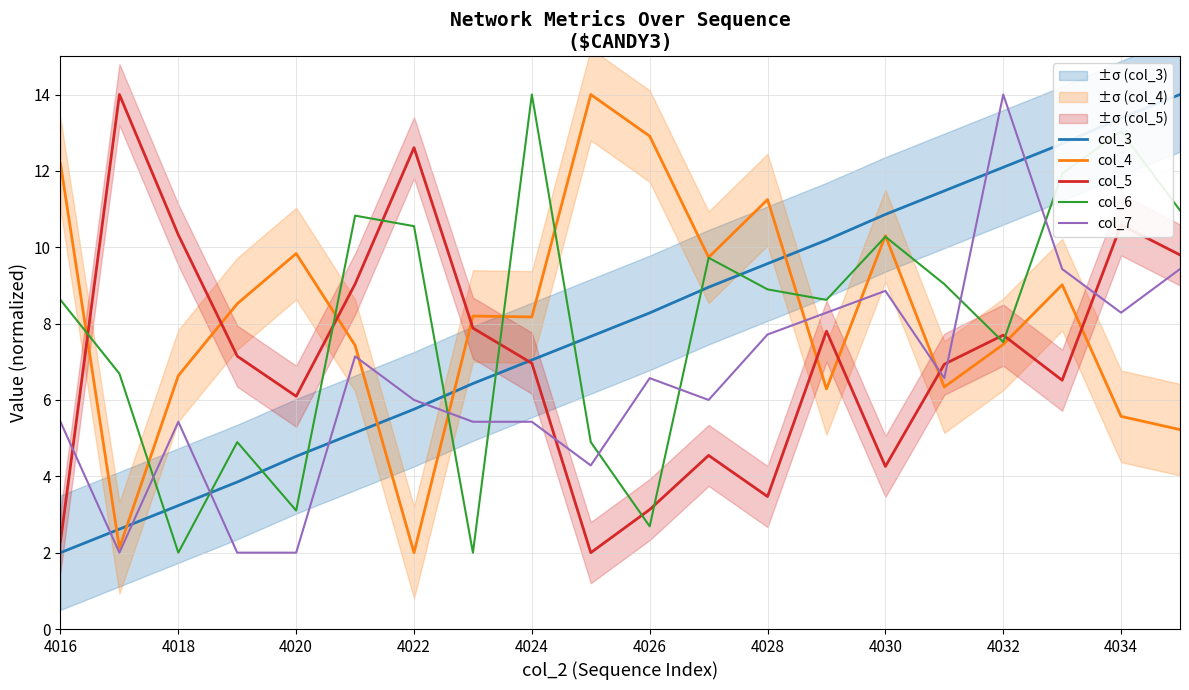

Is it true that col_4 equals 1.0 at 4018?

False